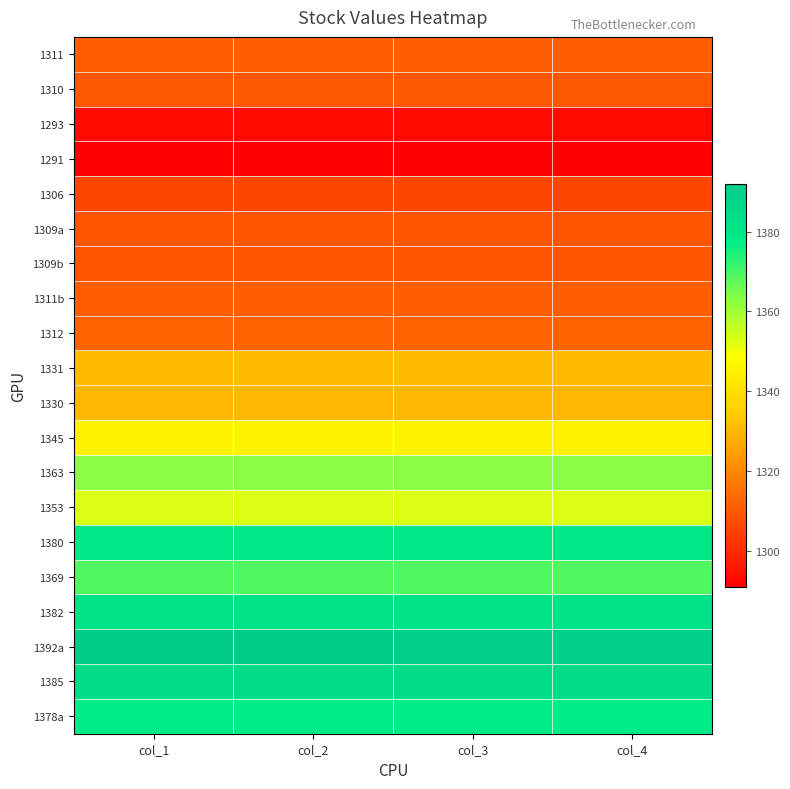

Reading right to left, extract all data points from this chart.

1311: col_4=1311	col_3=1311	col_2=1311	col_1=1311
1310: col_4=1310	col_3=1310	col_2=1310	col_1=1310
1293: col_4=1293	col_3=1293	col_2=1293	col_1=1293
1291: col_4=1291	col_3=1291	col_2=1291	col_1=1291
1306: col_4=1306	col_3=1306	col_2=1306	col_1=1306
1309a: col_4=1309	col_3=1309	col_2=1309	col_1=1309
1309b: col_4=1309	col_3=1309	col_2=1309	col_1=1309
1311b: col_4=1311	col_3=1311	col_2=1311	col_1=1311
1312: col_4=1312	col_3=1312	col_2=1312	col_1=1312
1331: col_4=1331	col_3=1331	col_2=1331	col_1=1331
1330: col_4=1330	col_3=1330	col_2=1330	col_1=1330
1345: col_4=1345	col_3=1345	col_2=1345	col_1=1345
1363: col_4=1363	col_3=1363	col_2=1363	col_1=1363
1353: col_4=1353	col_3=1353	col_2=1353	col_1=1353
1380: col_4=1380	col_3=1380	col_2=1380	col_1=1380
1369: col_4=1369	col_3=1369	col_2=1369	col_1=1369
1382: col_4=1382	col_3=1382	col_2=1382	col_1=1382
1392a: col_4=1390	col_3=1390	col_2=1392	col_1=1392
1385: col_4=1385	col_3=1385	col_2=1385	col_1=1385
1378a: col_4=1378	col_3=1378	col_2=1378	col_1=1378